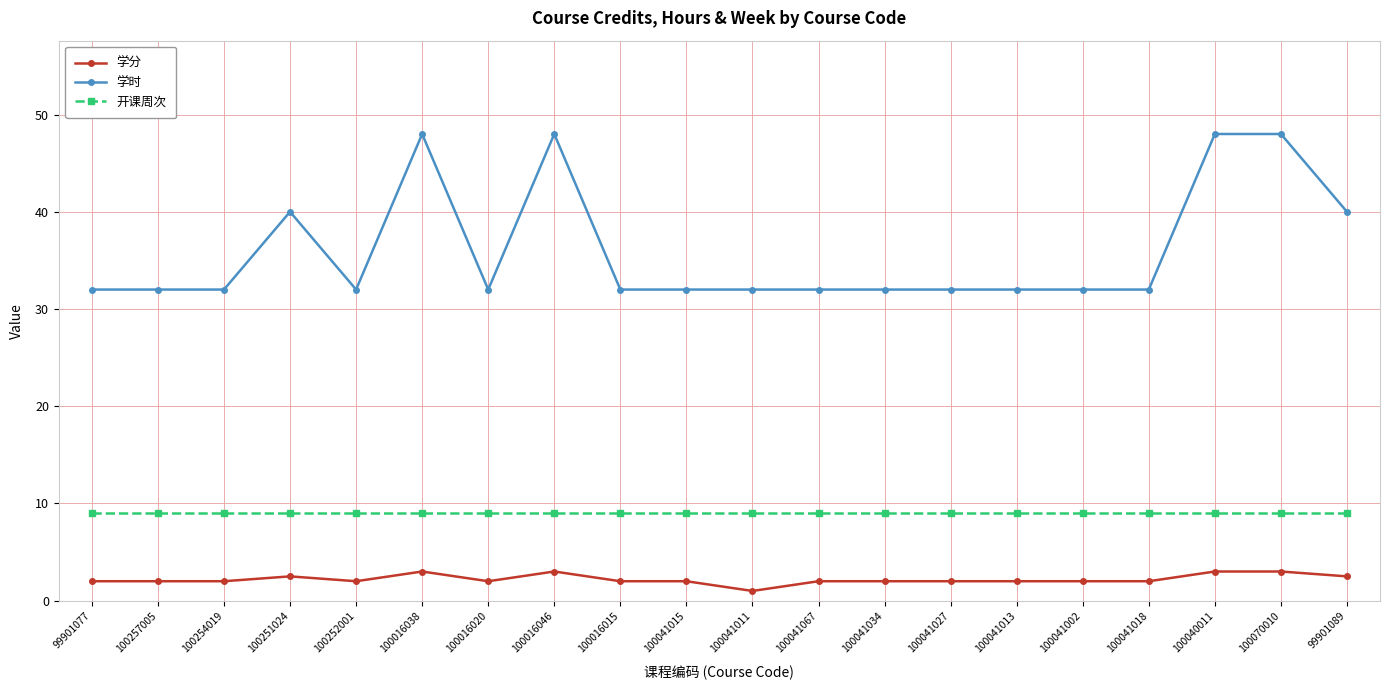

What is the difference between the highest and lowest values at 100016046?

45.0